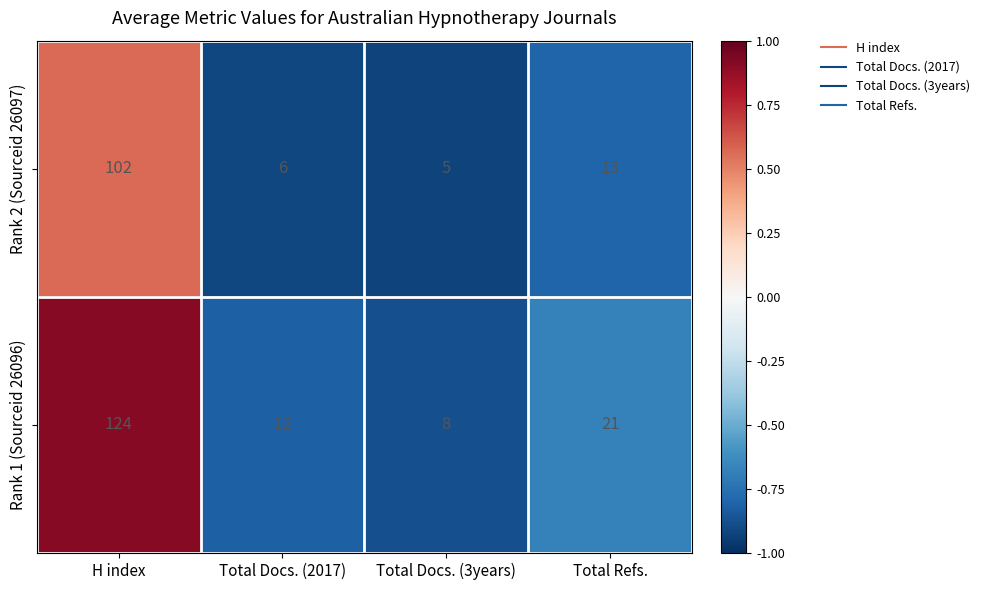

What is the total value across all series at H index?

226